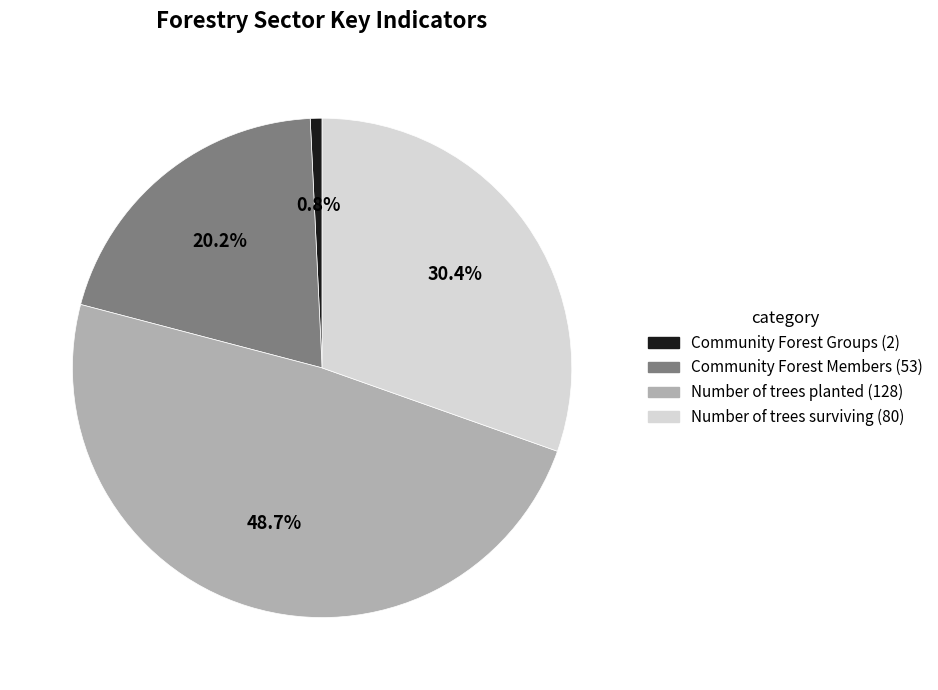

Between Number of trees surviving and Community Forest Groups, which is larger?

Number of trees surviving